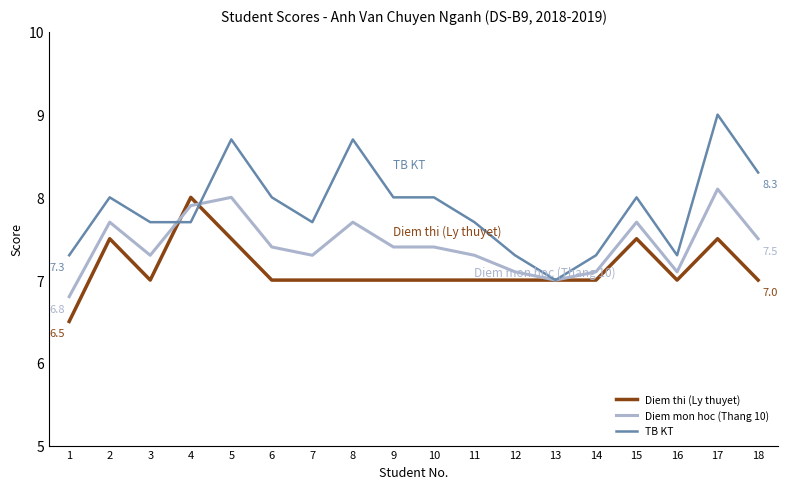

What is the highest value of the Diem thi (Ly thuyet) series?

8.0